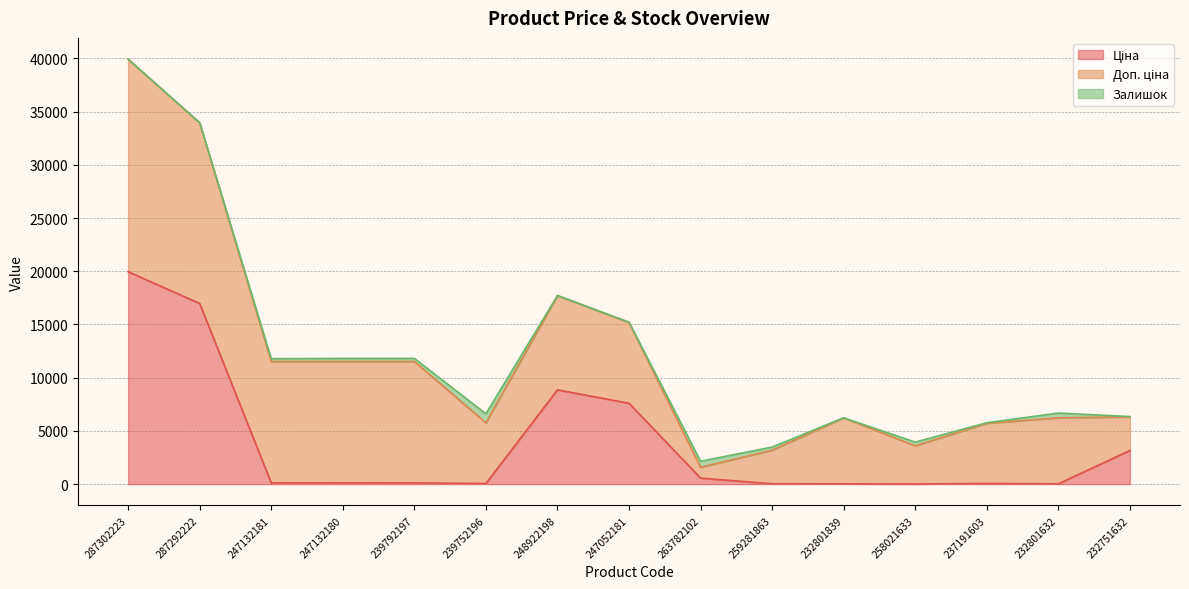

What is the lowest value of the Залишок series?

3.0